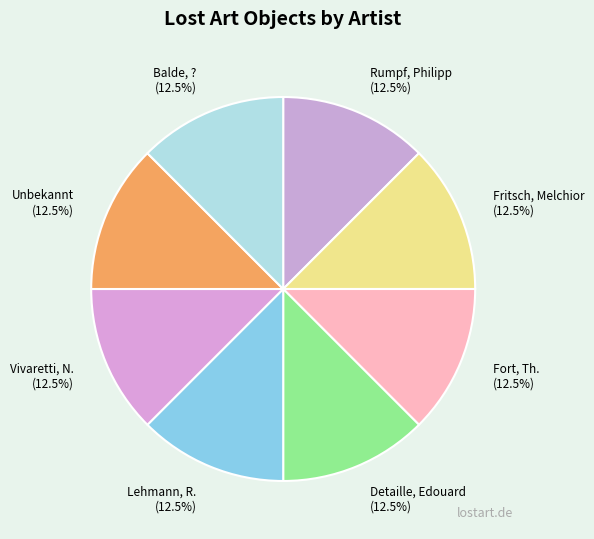

Count the number of slices in the pie.

8